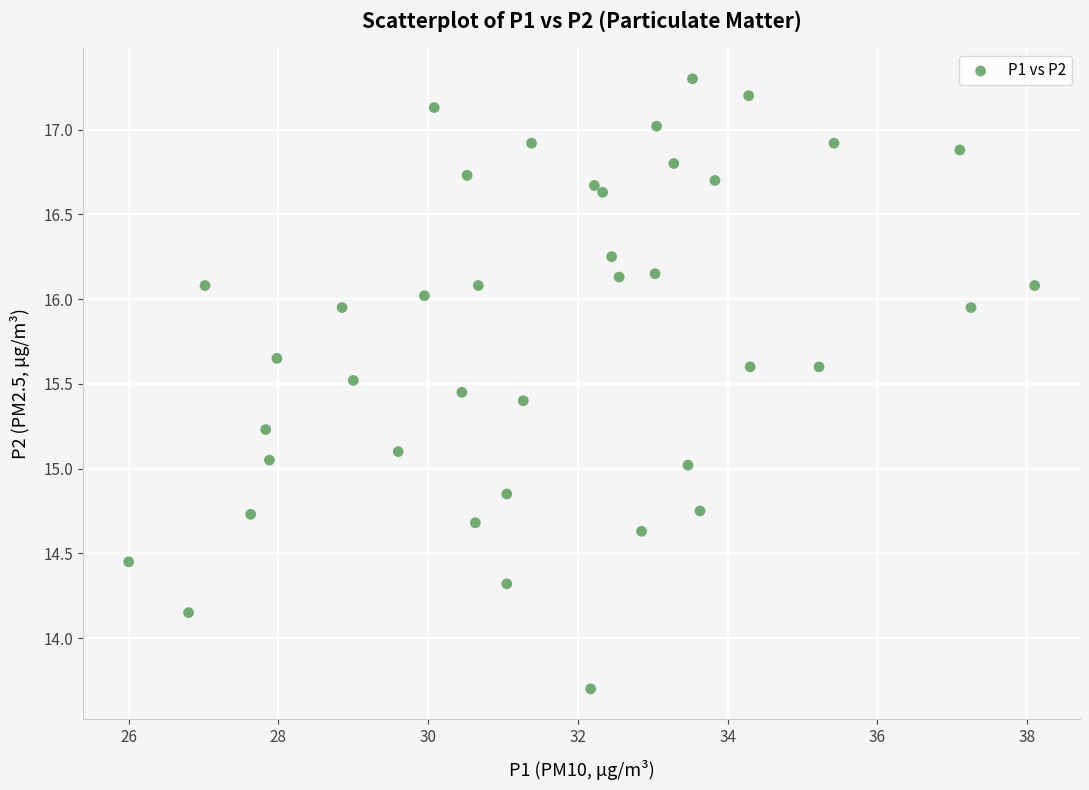

What is the range of X values (max minus min)?

12.1